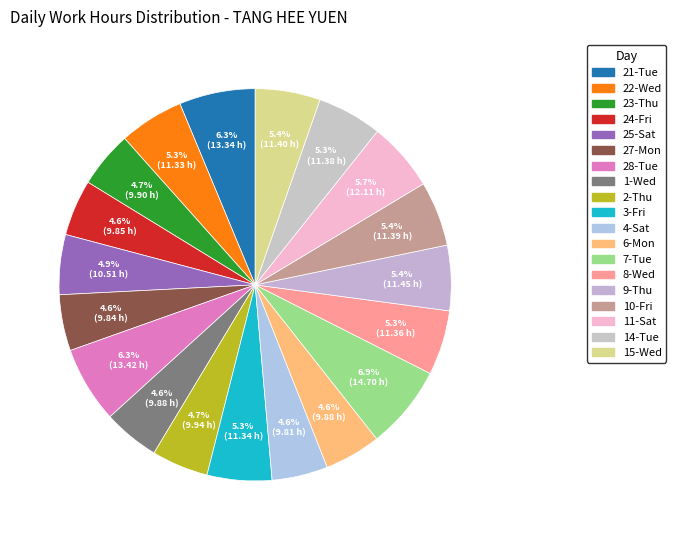

Rank the categories by value from lowest to highest.

4-Sat, 27-Mon, 24-Fri, 1-Wed, 6-Mon, 23-Thu, 2-Thu, 25-Sat, 22-Wed, 3-Fri, 8-Wed, 14-Tue, 10-Fri, 15-Wed, 9-Thu, 11-Sat, 21-Tue, 28-Tue, 7-Tue